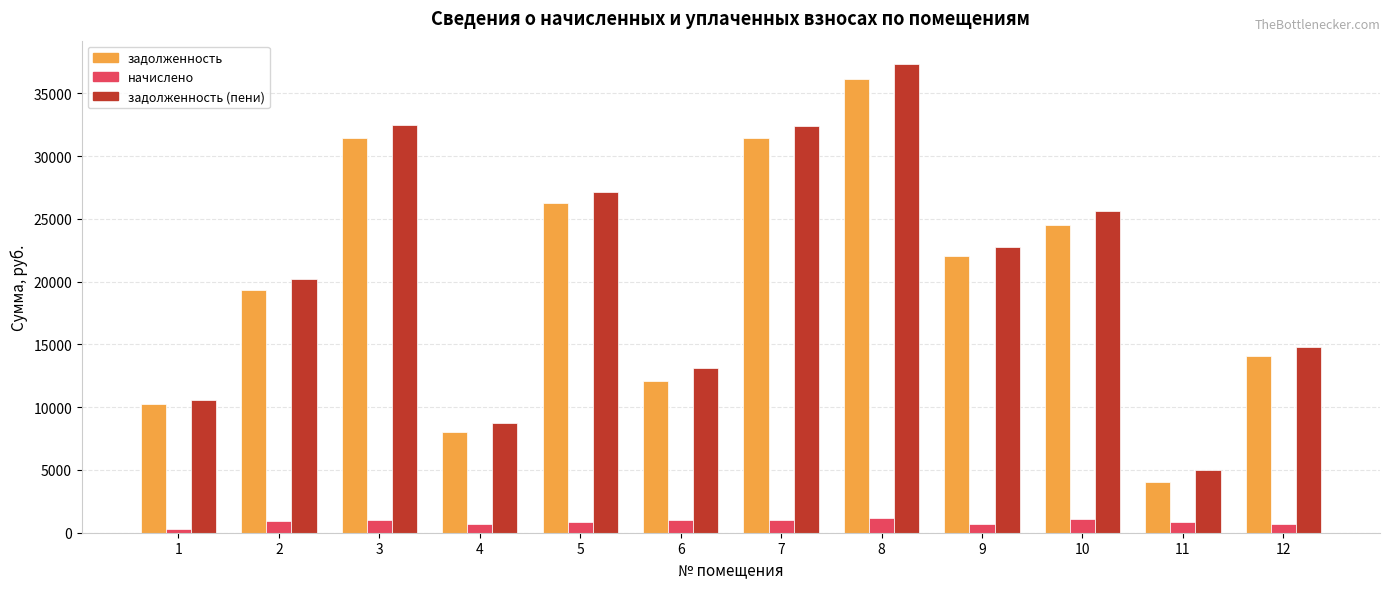

At how many categories does at least one series exceed 24505?

5